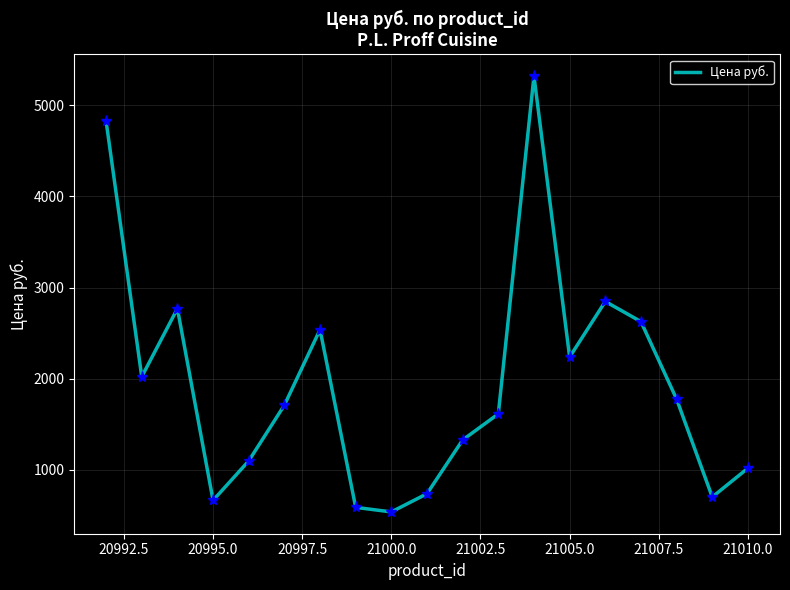

What is the smallest value displayed?

537